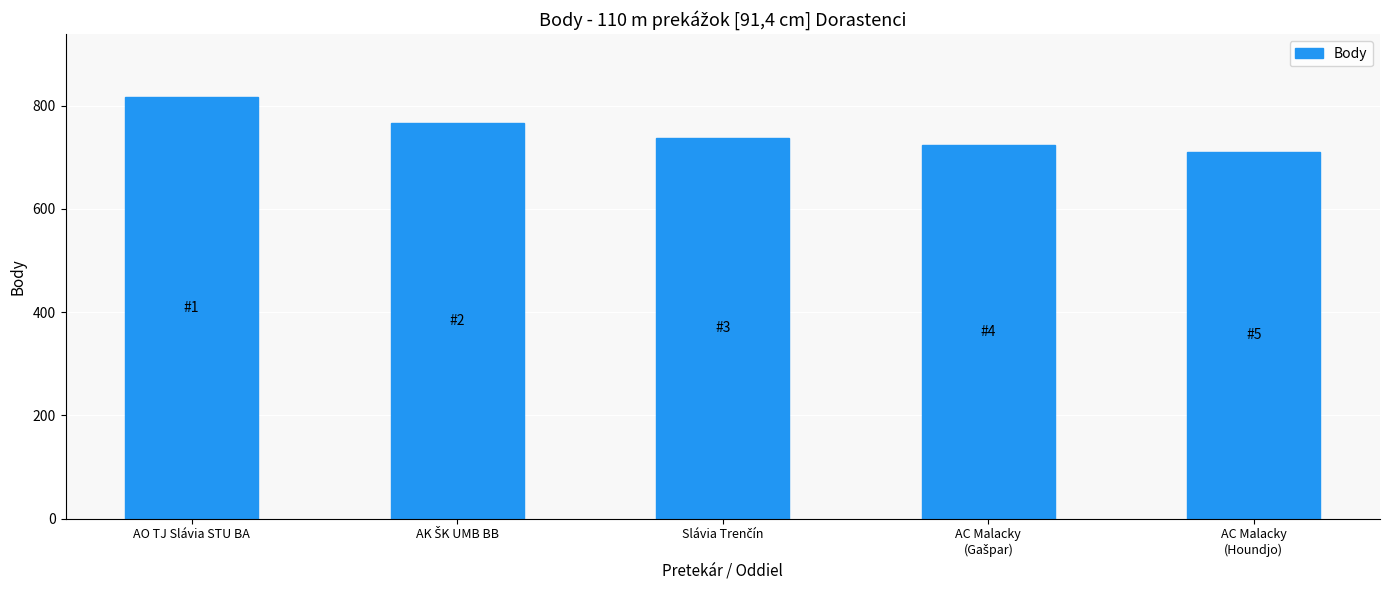

What is the greatest value displayed?

816